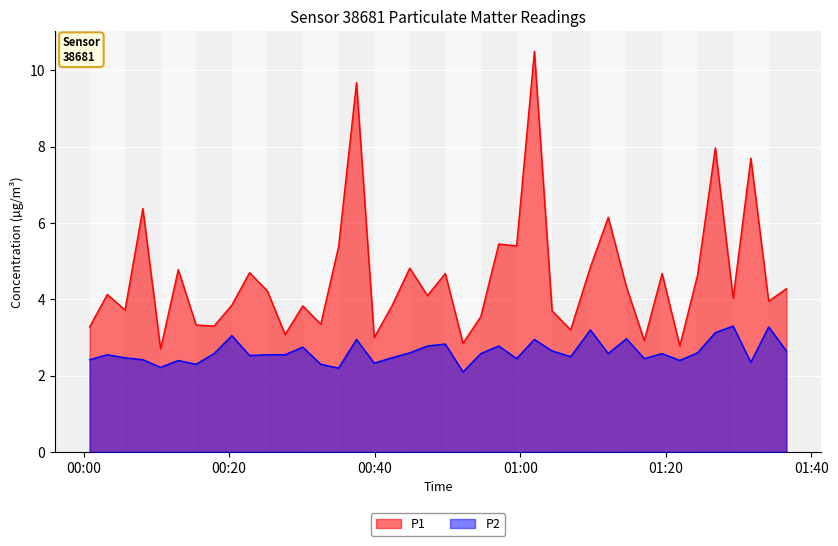

Which series has the largest total across all categories?

P1